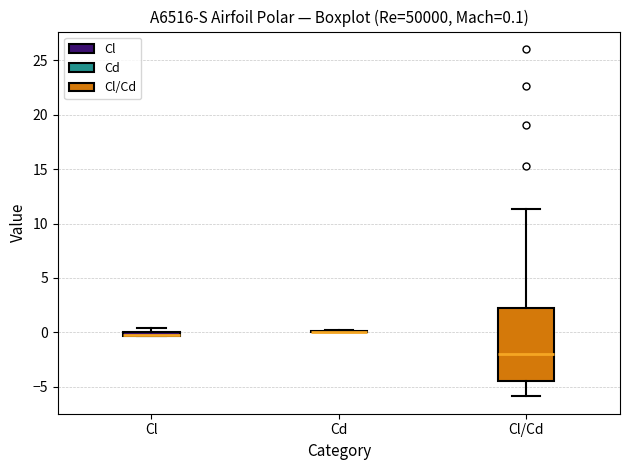

Comparing the boxes themselves (not the whiskers), which one is the tallest?

Cl/Cd